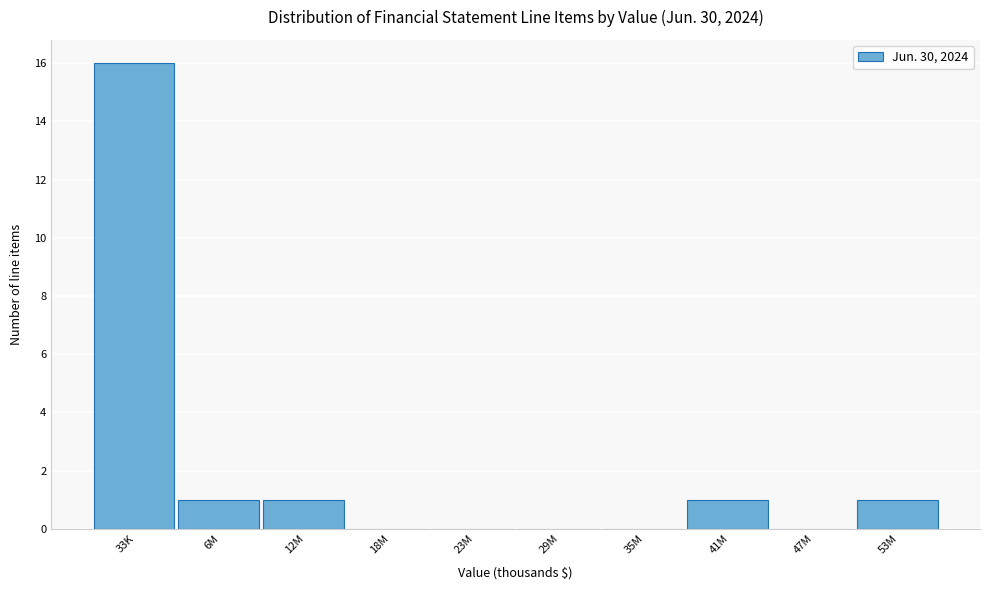

Reading left to right, transcribe all the data shown in this chart.

33K=16	6M=1	12M=1	18M=0	23M=0	29M=0	35M=0	41M=1	47M=0	53M=1